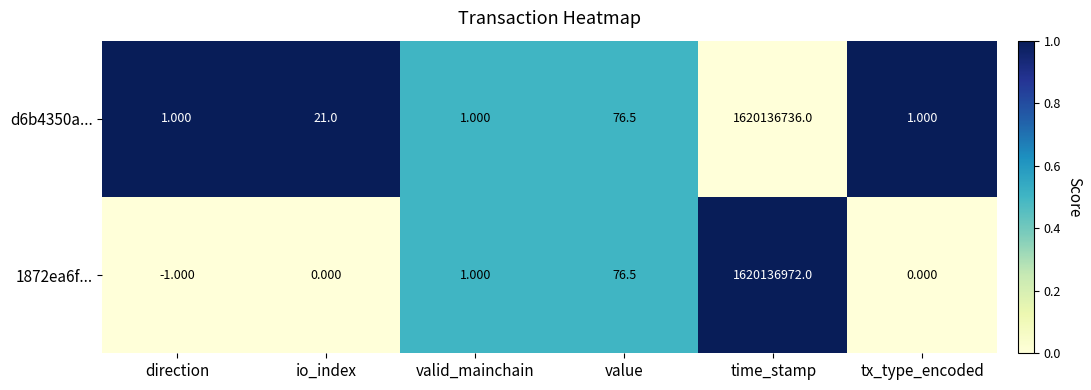

Which label corresponds to the smallest value in the chart?

direction